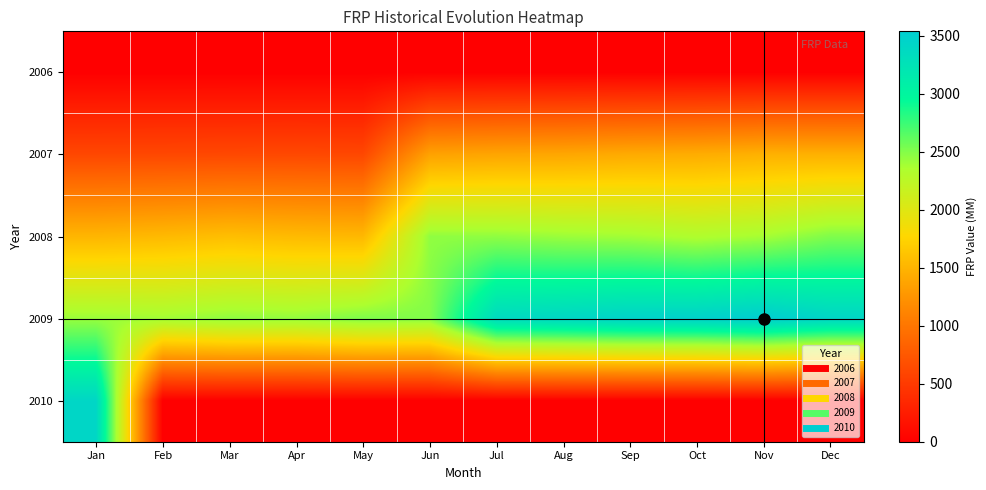

Reading left to right, extract all data points from this chart.

2006: Jan=0.1	Feb=0.0	Mar=0.0	Apr=0.0	May=0.0	Jun=0.0	Jul=0.0	Aug=0.0	Sep=0.0	Oct=0.0	Nov=0.0	Dec=0.0
2007: Jan=607.5	Feb=610.0	Mar=613.5	Apr=616.7	May=609.6	Jun=1350.3	Jul=1374.8	Aug=1388.5	Sep=1419.2	Oct=1435.9	Nov=1469.3	Dec=1466.3
2008: Jan=1506.3	Feb=1537.0	Mar=1574.3	Apr=1543.4	May=1525.3	Jun=2451.7	Jul=2452.3	Aug=2414.5	Sep=2390.2	Oct=2330.7	Nov=2376.8	Dec=2506.8
2009: Jan=2423.4	Feb=2397.7	Mar=2458.1	Apr=2447.6	May=2515.2	Jun=2503.1	Jul=3367.2	Aug=3407.1	Sep=3457.0	Oct=3471.9	Nov=3536.2	Dec=3420.8
2010: Jan=3413.0	Feb=0.0	Mar=0.0	Apr=0.0	May=0.0	Jun=0.0	Jul=0.0	Aug=0.0	Sep=0.0	Oct=0.0	Nov=0.0	Dec=0.0